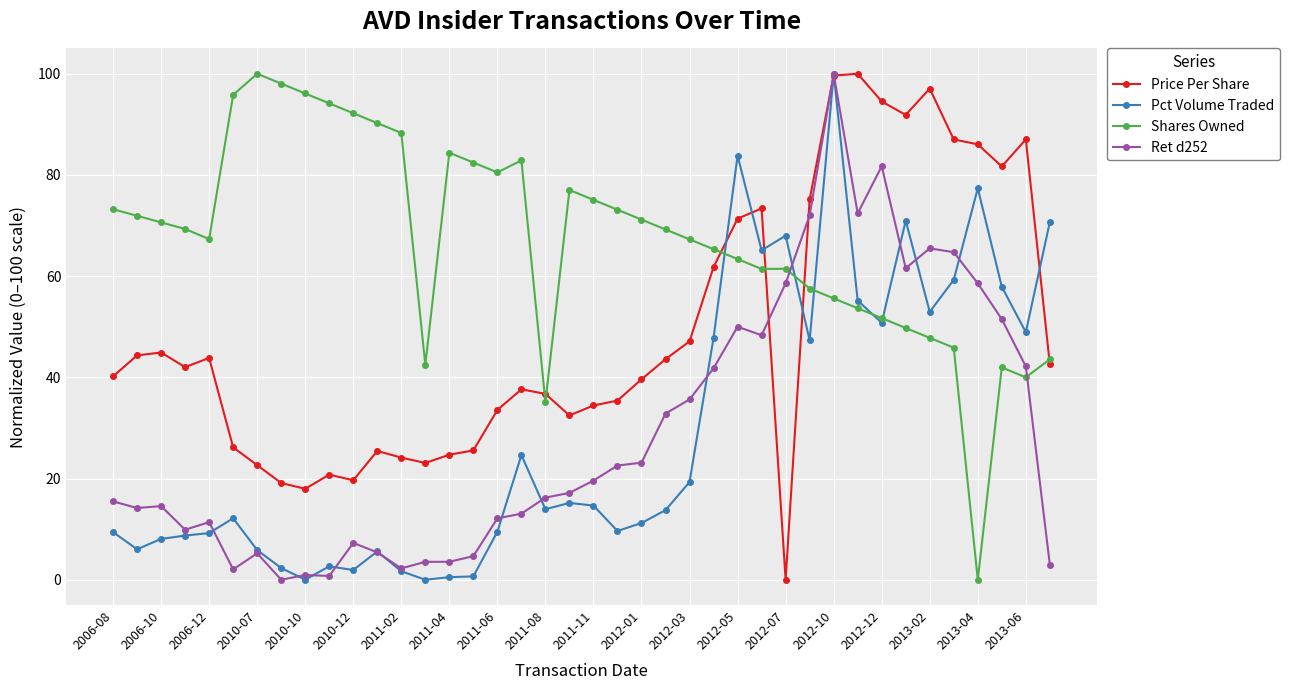

True or false: Pct Volume Traded has more than 2 interior local peaks.

True